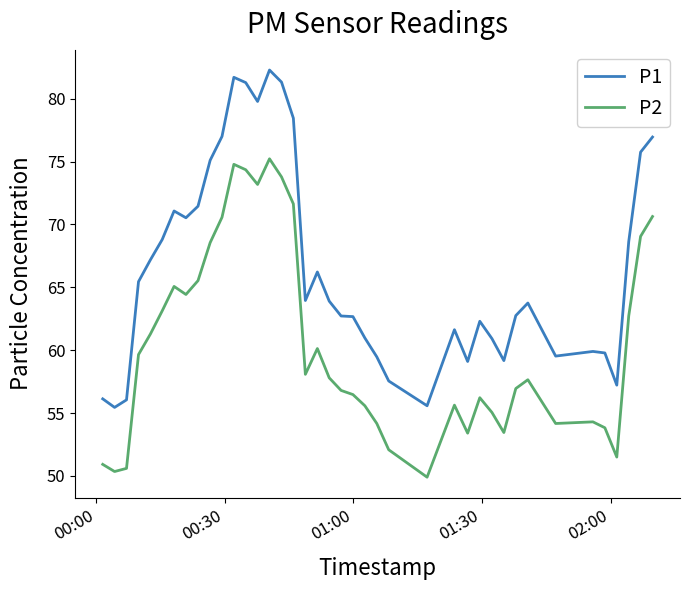

What is the minimum value for P2?

49.9